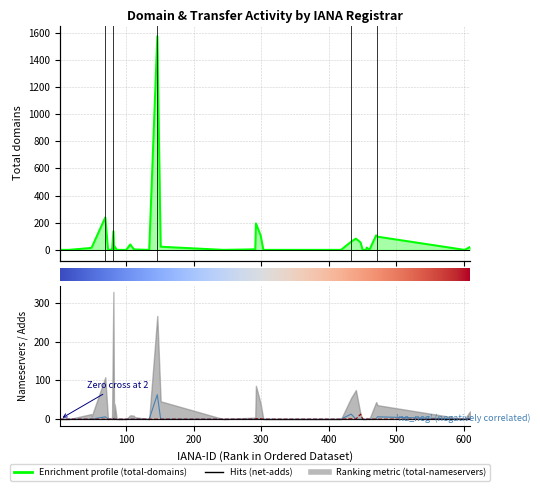

What is the difference between the highest and lowest values at 48?

14